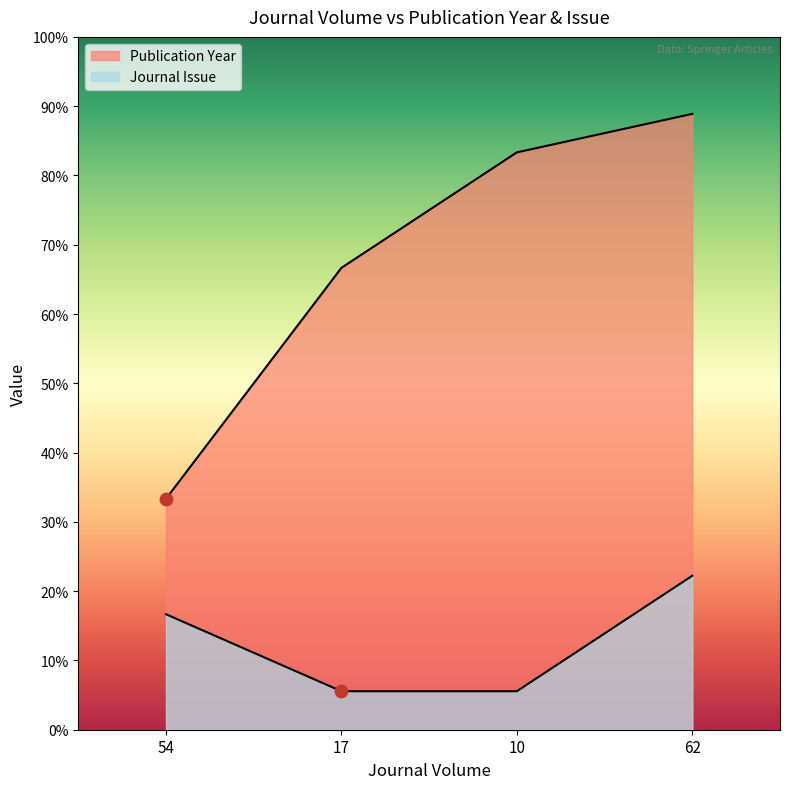

Which series has the largest total across all categories?

Publication Year